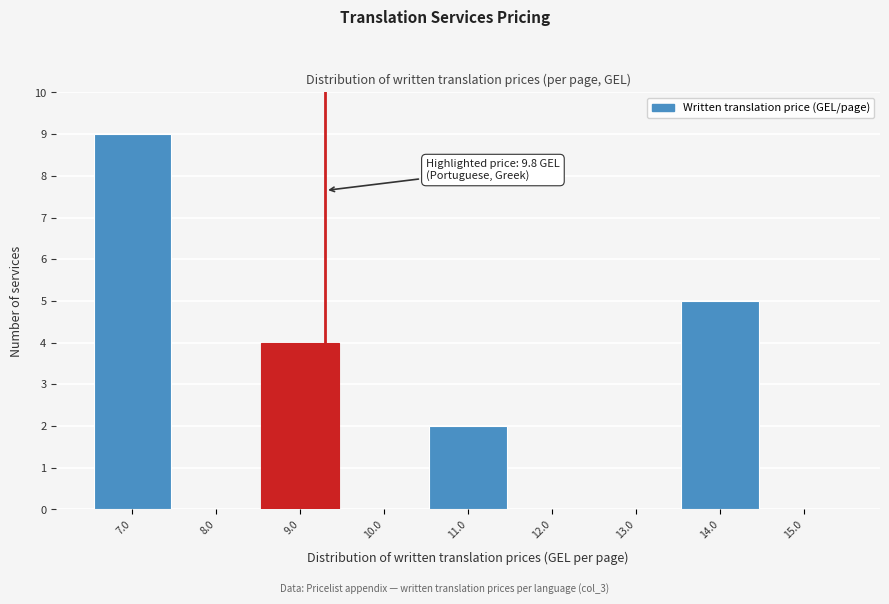

Reading left to right, extract all data points from this chart.

7.0=9	8.0=0	9.0=4	10.0=0	11.0=2	12.0=0	13.0=0	14.0=5	15.0=0